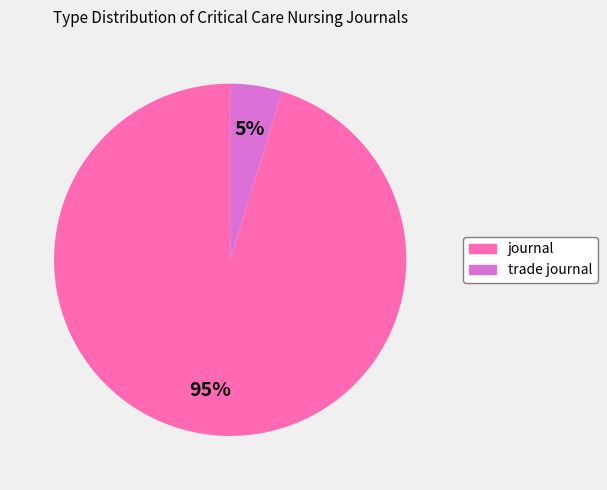

What percentage is the journal slice, to the nearest percent?

95%